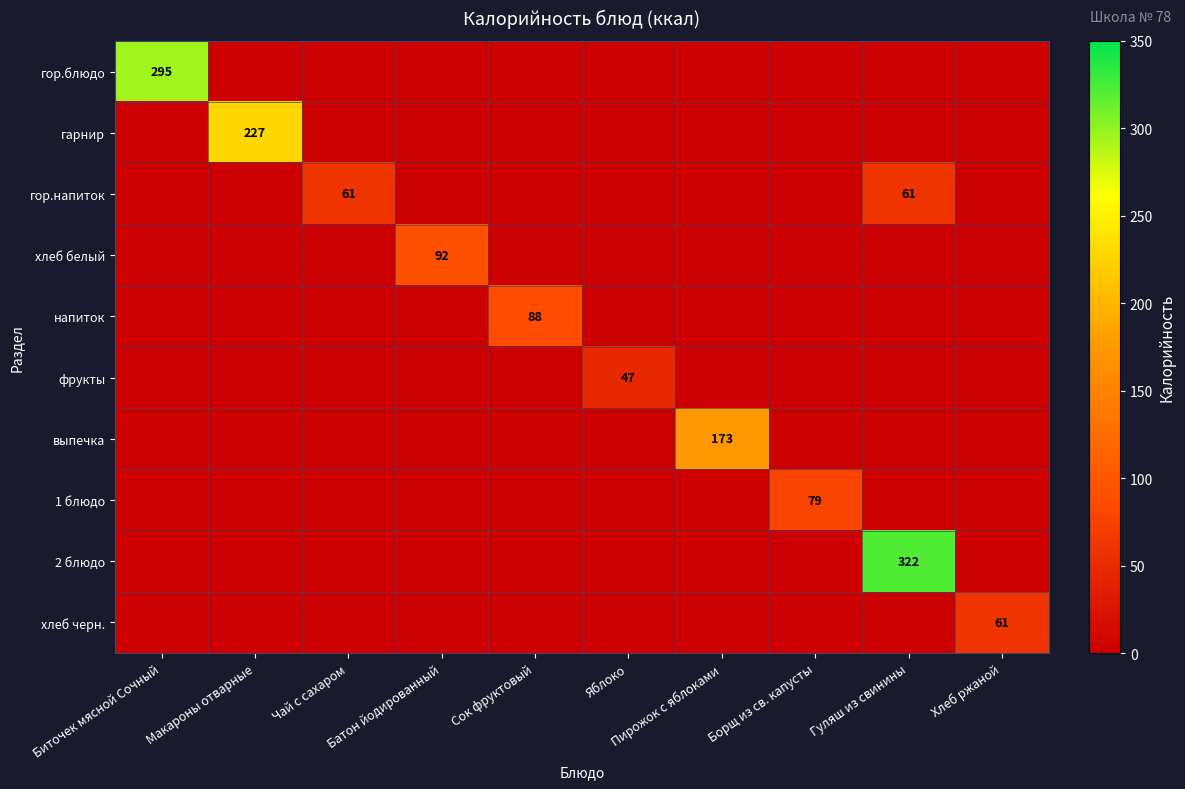

The хлеб черн. series shows 41 at Хлеб ржаной. True or false?

False